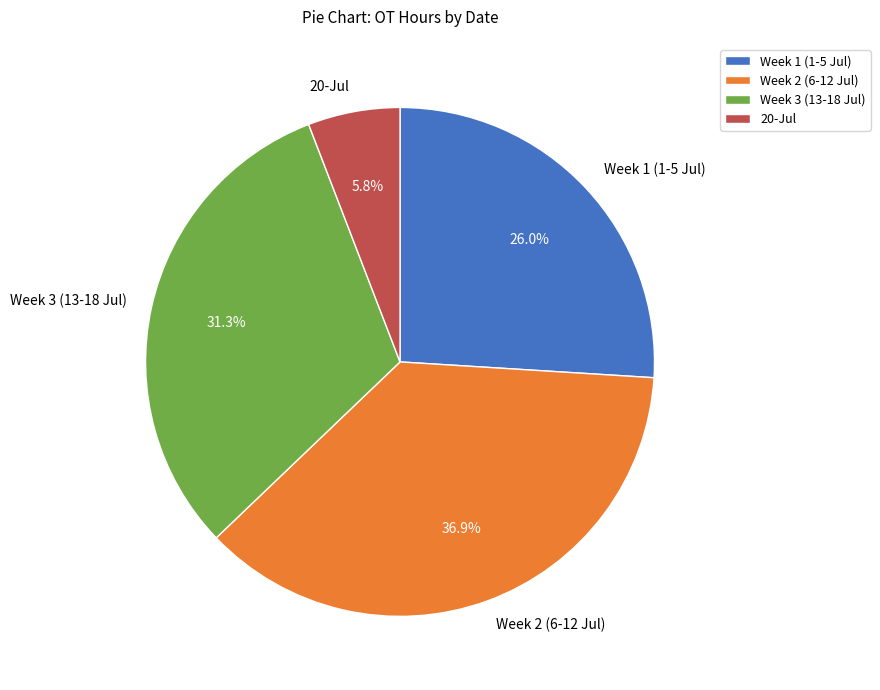

Rank the categories by value from lowest to highest.

20-Jul, Week 1 (1-5 Jul), Week 3 (13-18 Jul), Week 2 (6-12 Jul)